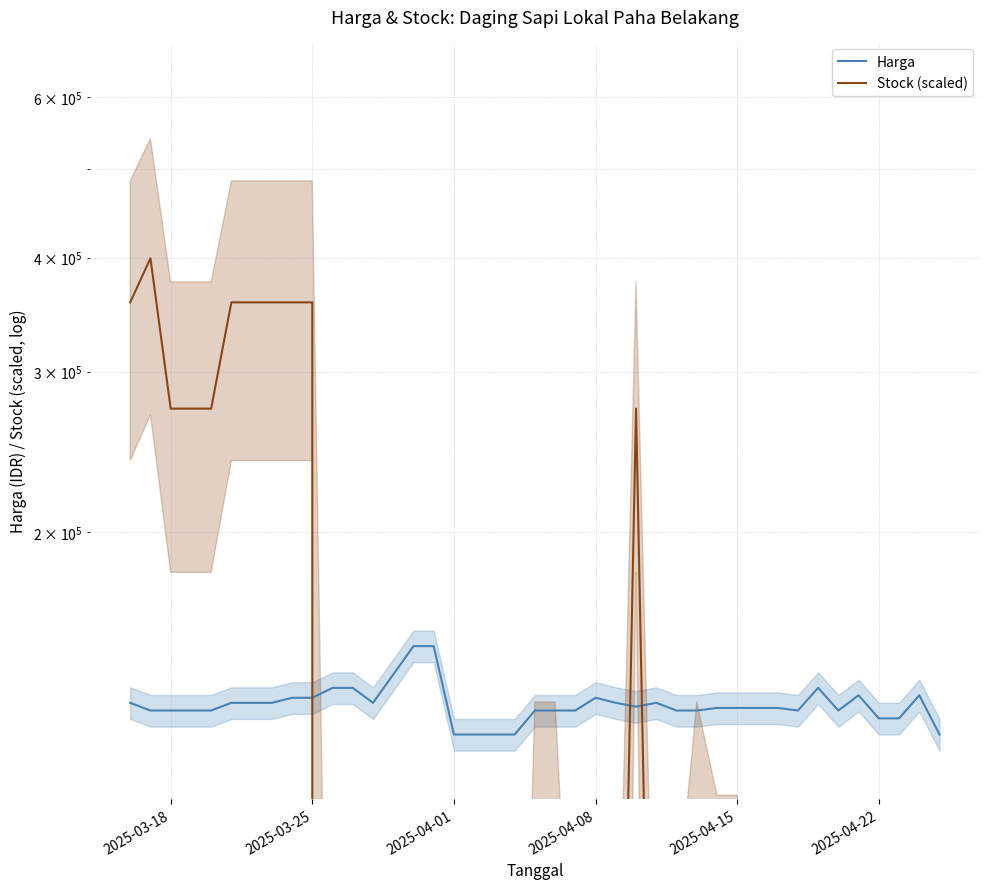

True or false: Stock (scaled) has a value of 12026.6 at 33.

False